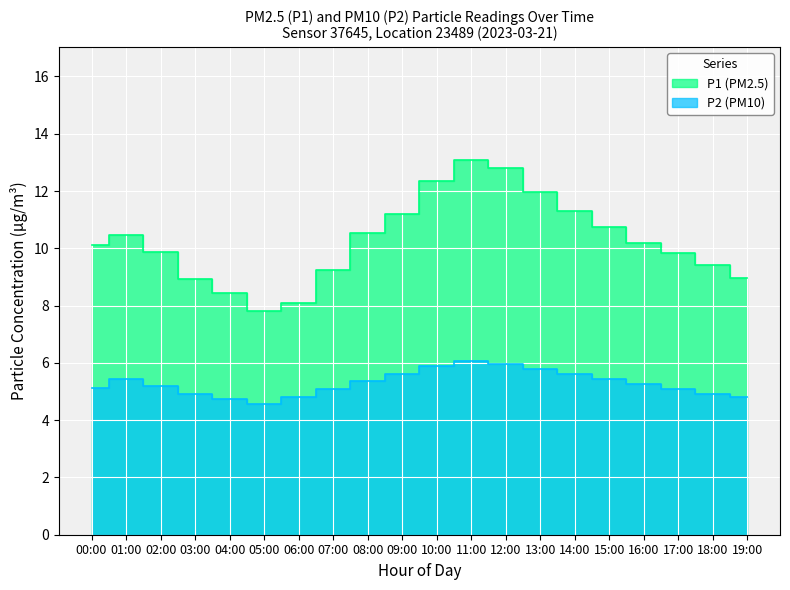

True or false: P1 and P2 intersect in this chart.

False